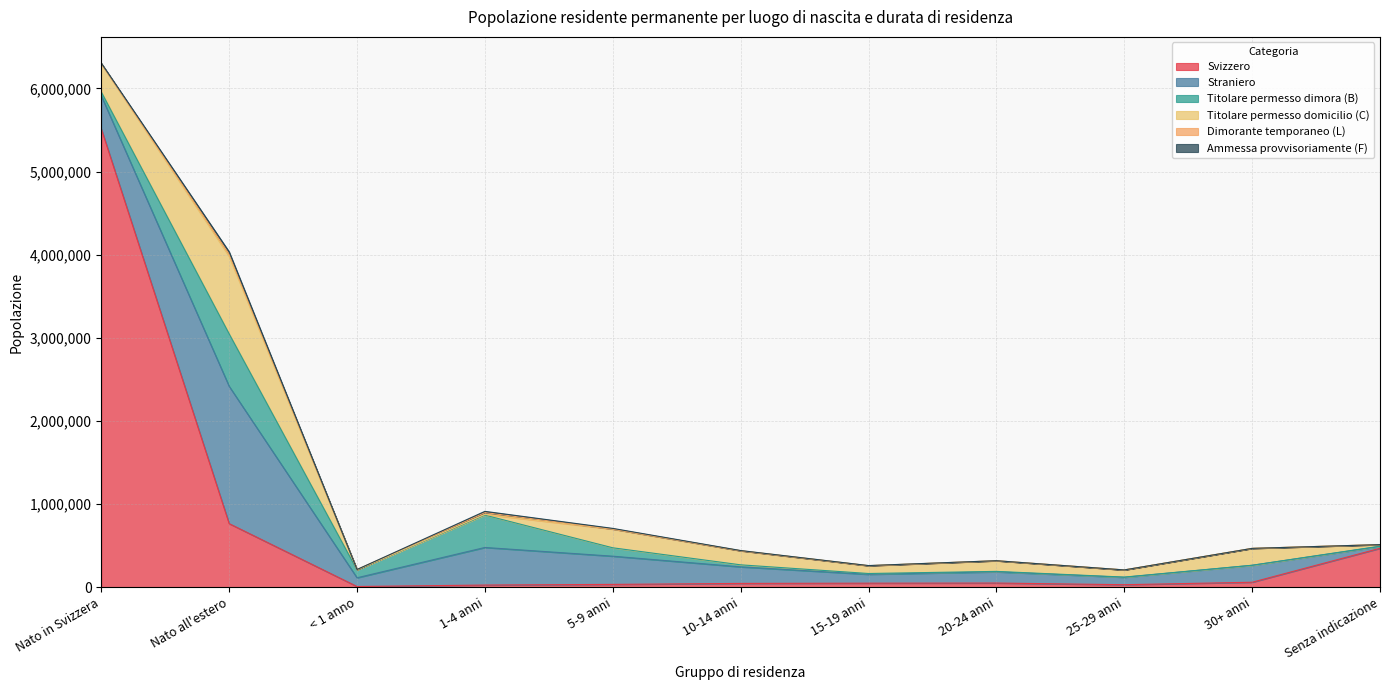

Is the value of Titolare permesso domicilio (C) at 10-14 anni greater than the value of Titolare permesso dimora (B) at Nato in Svizzera?

Yes